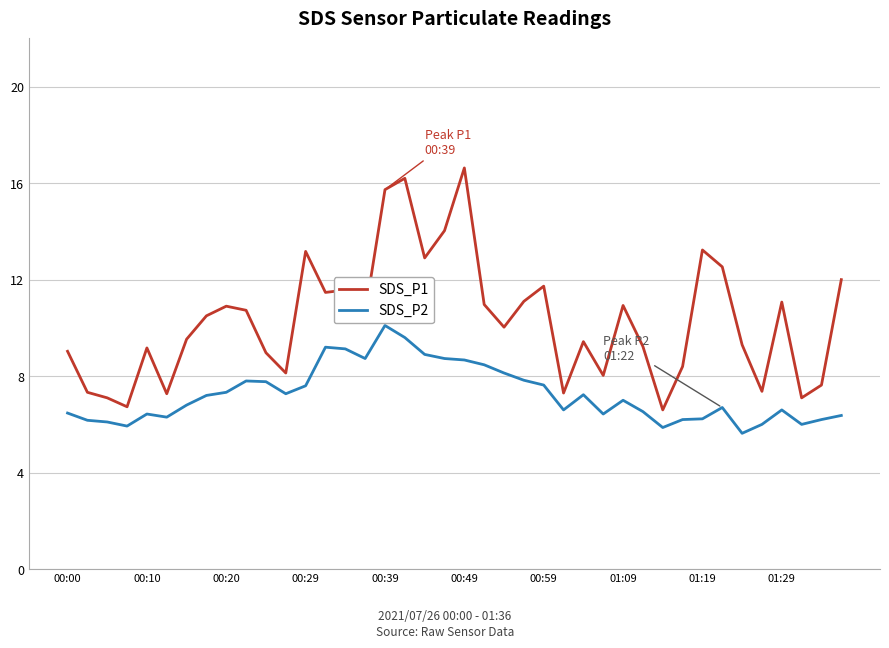

Which series has the largest total across all categories?

SDS_P1